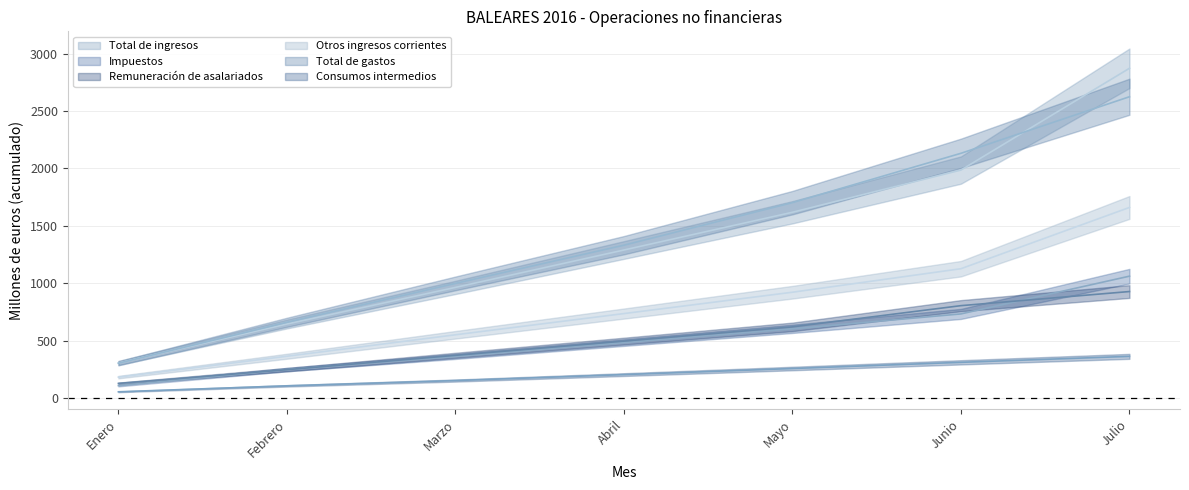

True or false: Consumos intermedios has a value of 53 at Enero.

True